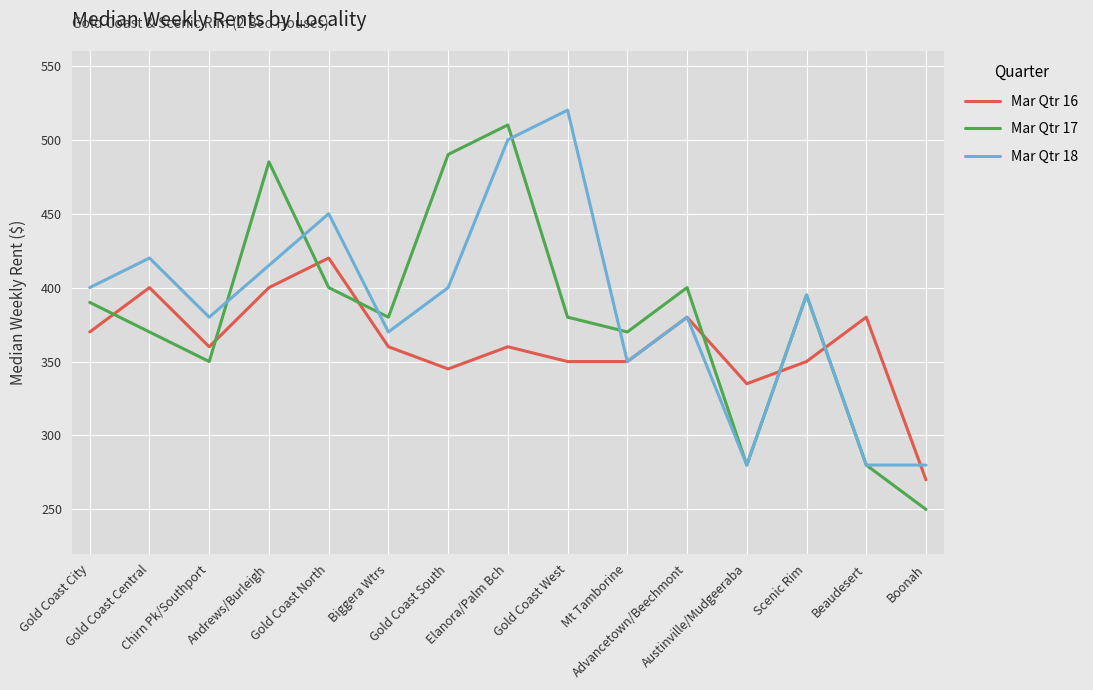

True or false: Mar Qtr 17 and Mar Qtr 16 cross at least once.

True